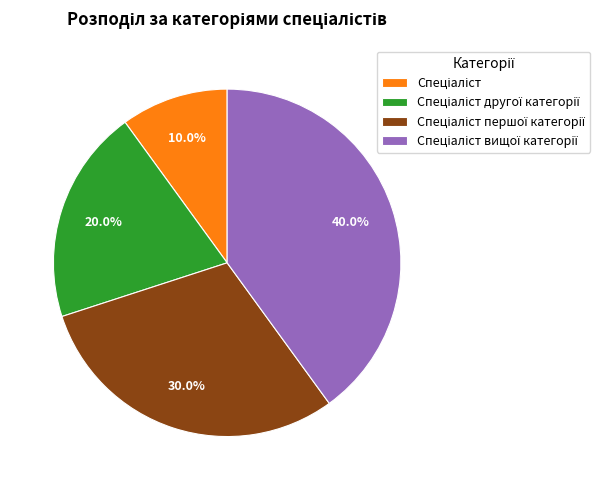

Does any single category account for the majority?

No